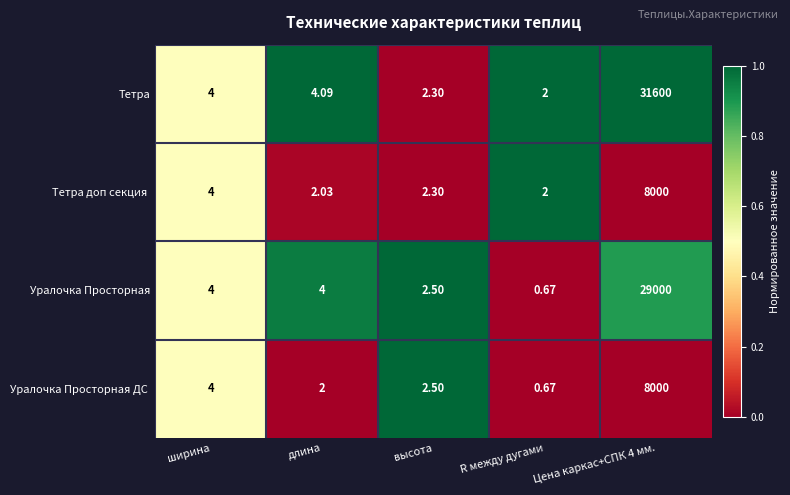

Which category has the lowest value in the Тетра series?

R между дугами